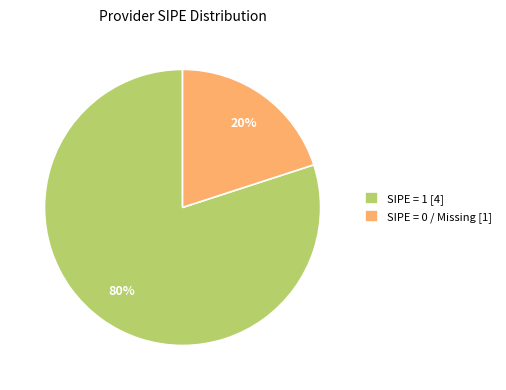

Is there a majority slice in this chart?

Yes